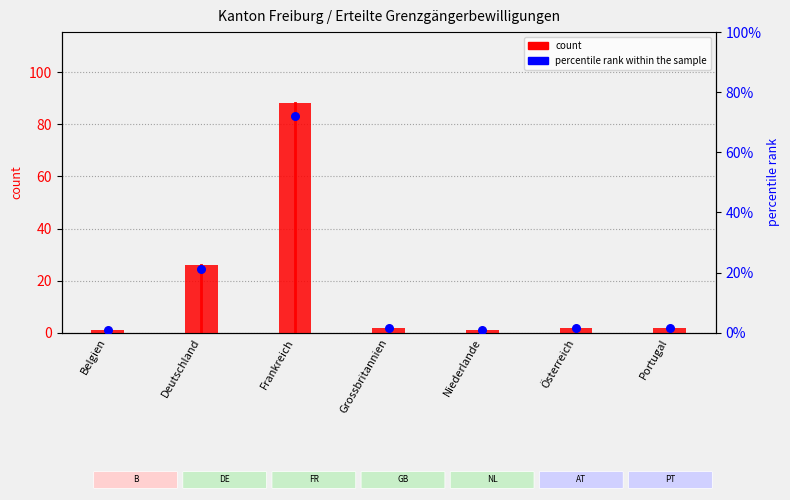

Which series has the largest Y range (max minus min)?

count